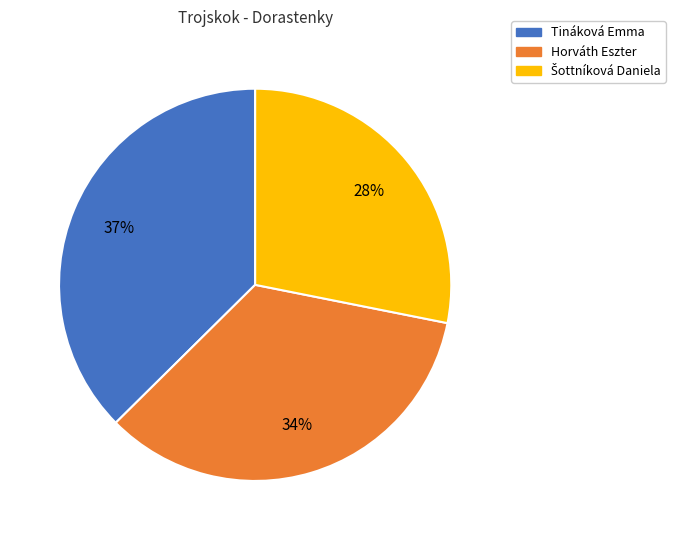

Does any single category account for the majority?

No